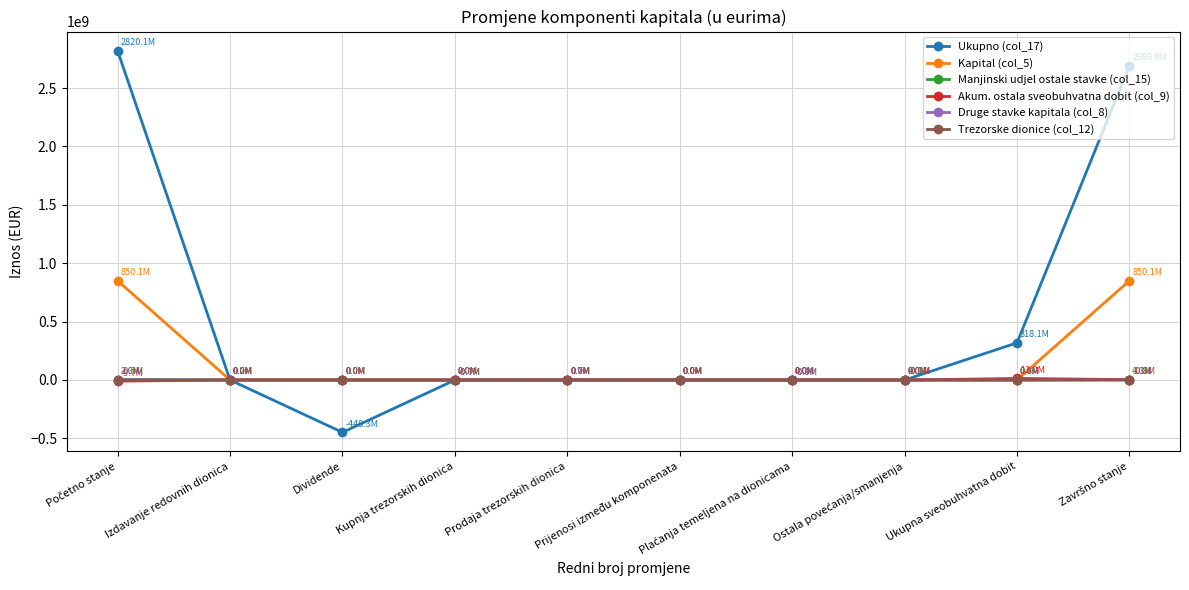

The value of Trezorske dionice (col_12) at Izdavanje redovnih dionica is 0. True or false?

True